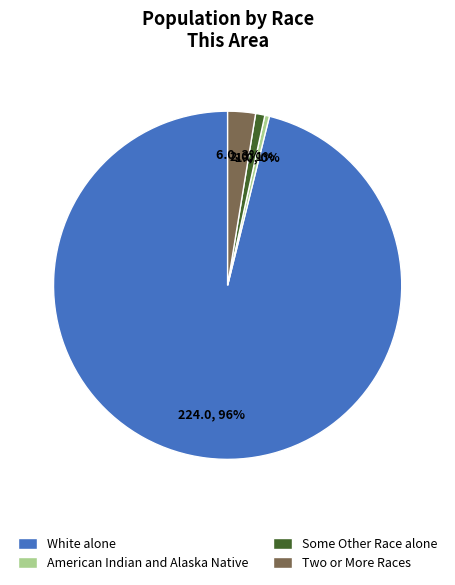

To the nearest percent, what is the combined percentage of Some Other Race alone and American Indian and Alaska Native?

1%